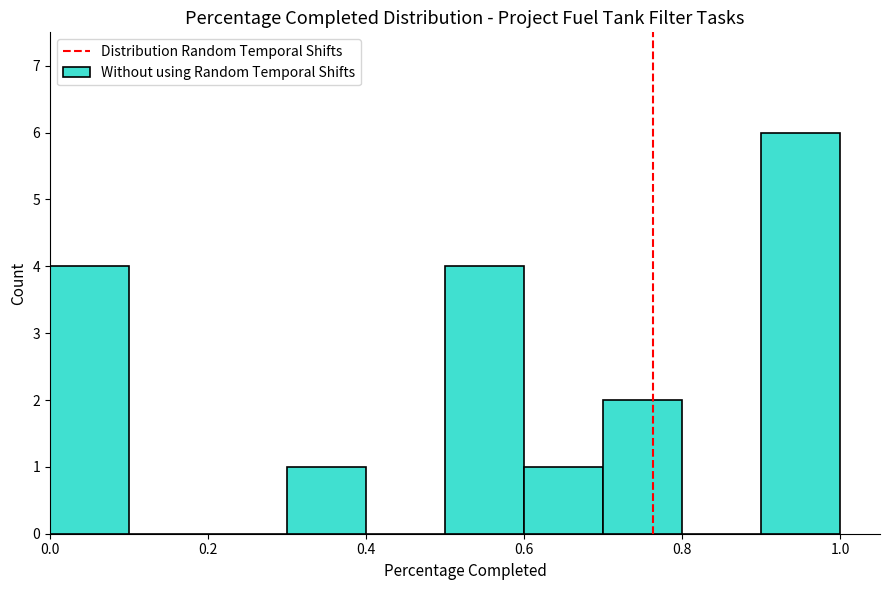

How tall is the bar that spans 0.5 to 0.6 on the x-axis? The values are not printed on the chart, so give them approximately, as read against the axis.

4